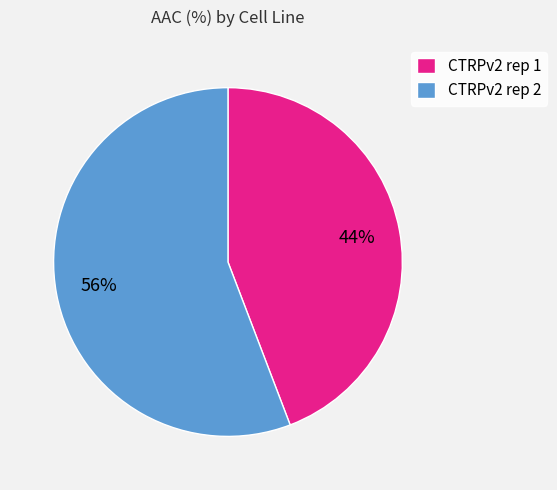

To the nearest percent, what portion does CTRPv2 rep 2 represent?

56%